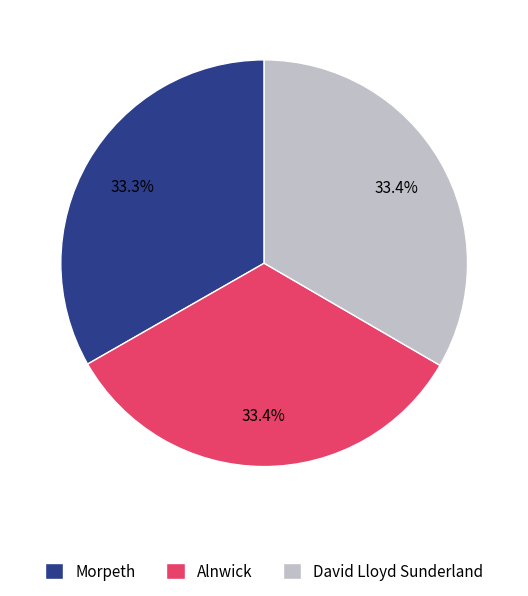

True or false: David Lloyd Sunderland accounts for 44% of the total.

False